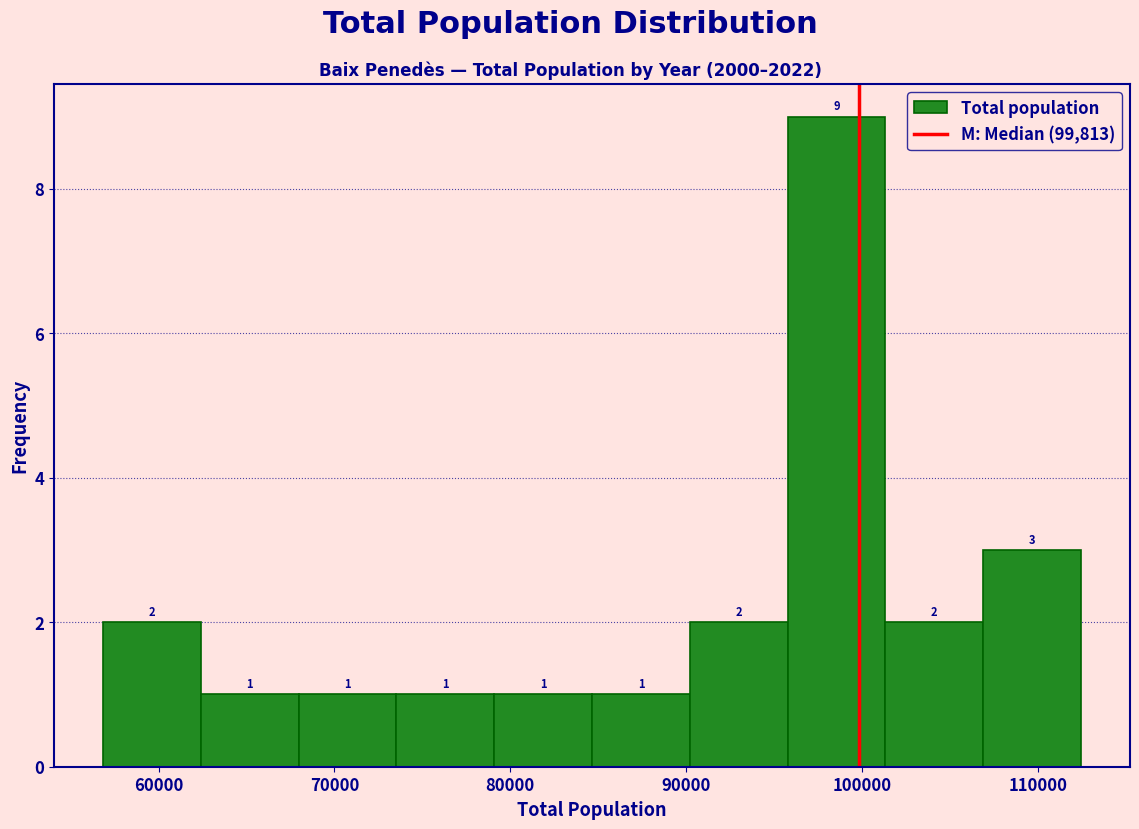

Reading left to right, transcribe this chart: for each bar, give the range it covers on the x-axis and its height. The bar edges are not printed on the chart, so give them approximately, as read against the axis.

57000 to 62000: 2
62000 to 68000: 1
68000 to 74000: 1
74000 to 79000: 1
79000 to 85000: 1
85000 to 90000: 1
90000 to 96000: 2
96000 to 101000: 9
101000 to 107000: 2
107000 to 112000: 3